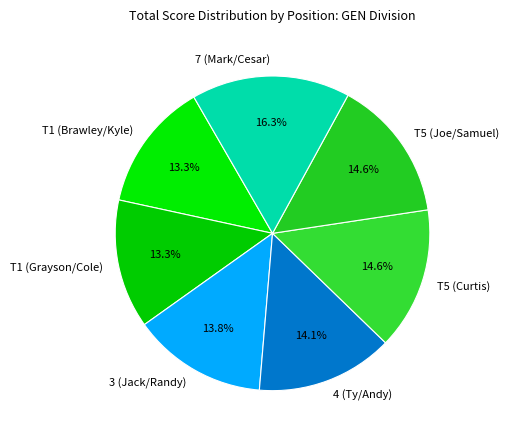

Which slice is the largest?

7 (Mark/Cesar)